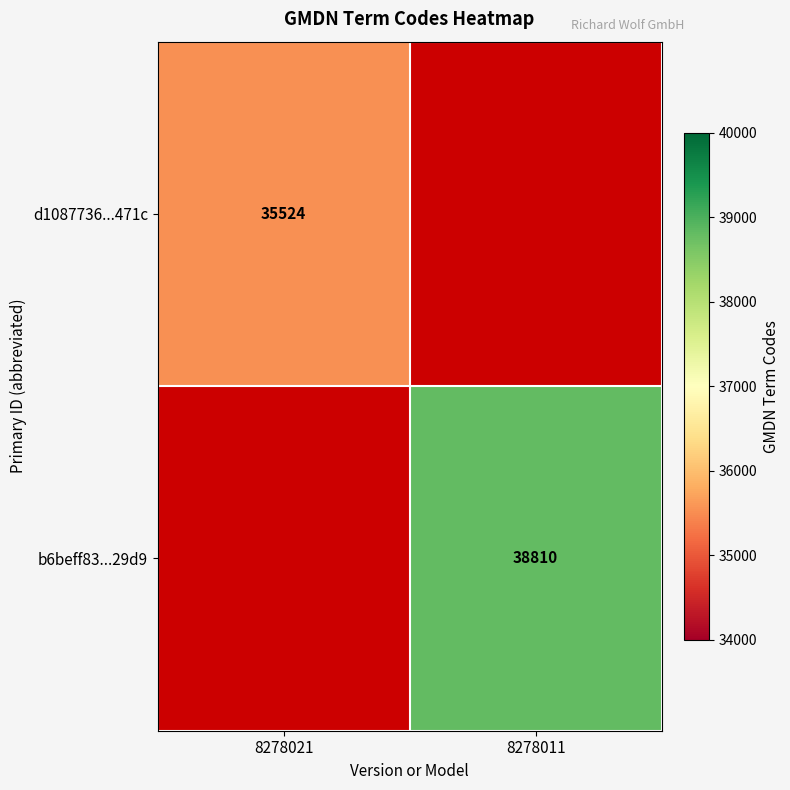

At how many categories does at least one series exceed 37487?

1